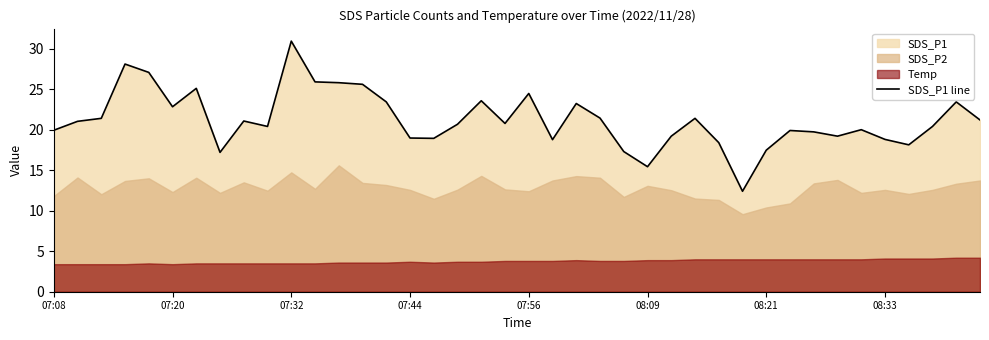

What is the greatest value displayed?

30.9